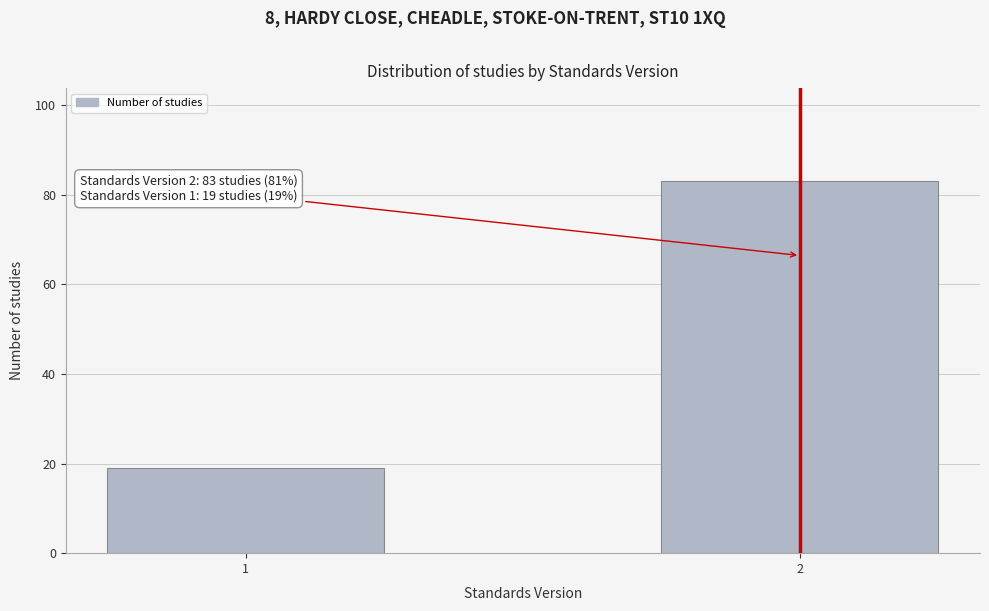

Reading left to right, extract all data points from this chart.

1=19	2=83